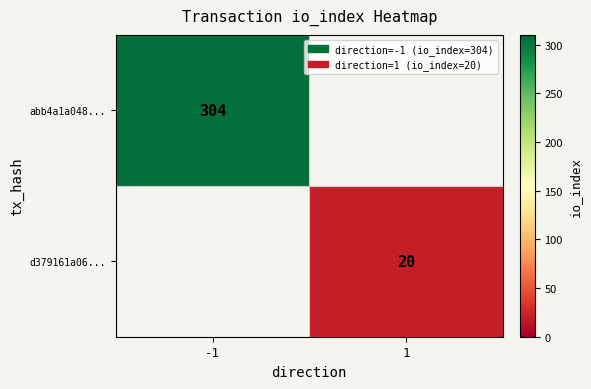

The abb4a1a048... series shows 304 at -1. True or false?

True